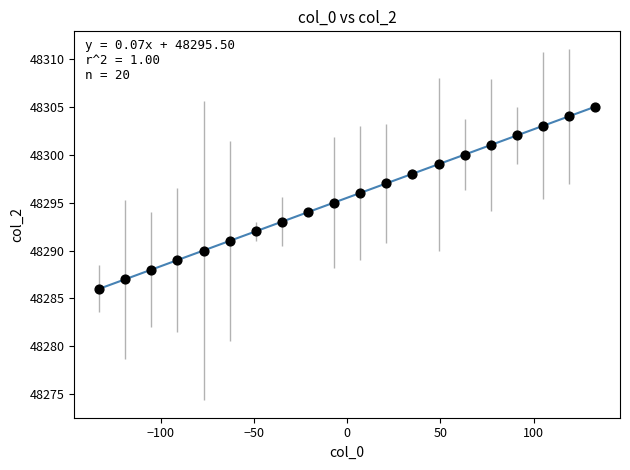

What is the range of Y values (max minus min)?

19